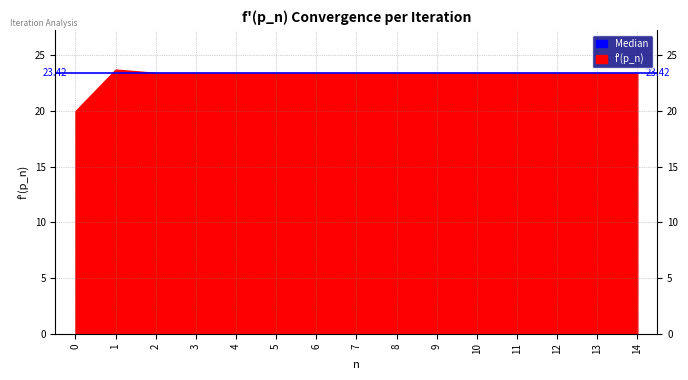

Which label corresponds to the largest value in the chart?

1